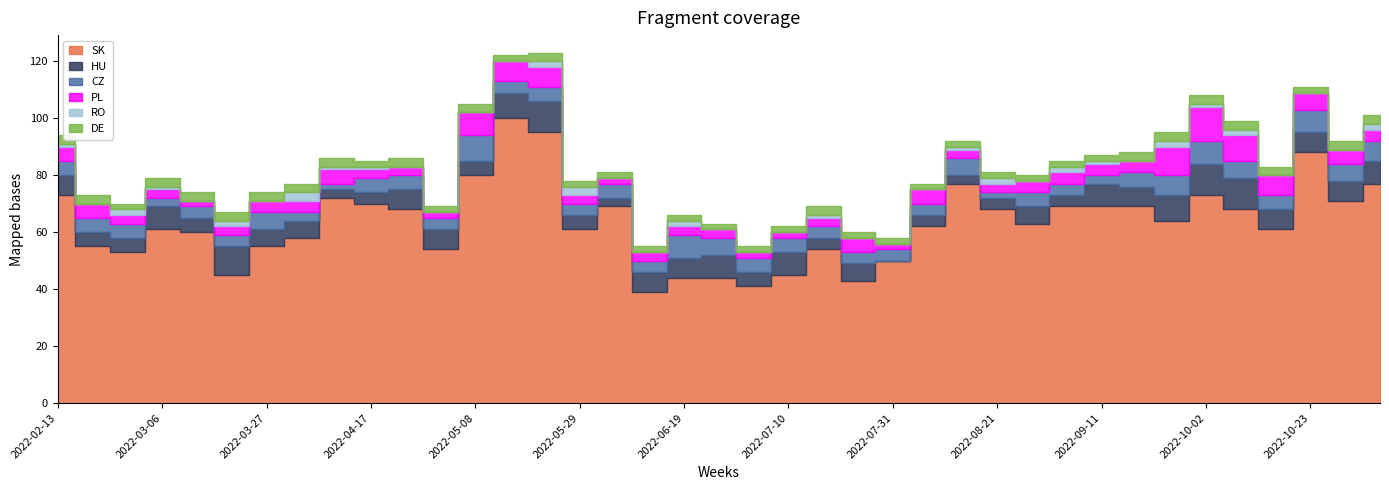

The CZ series shows 2 at 2022-09-04. True or false?

False